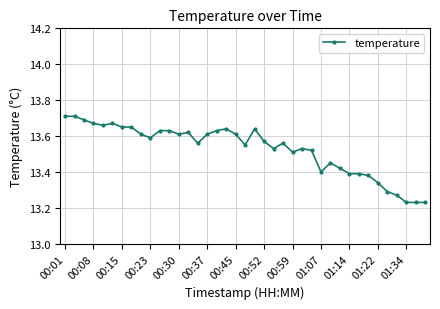

What is the sum of all values?

527.6